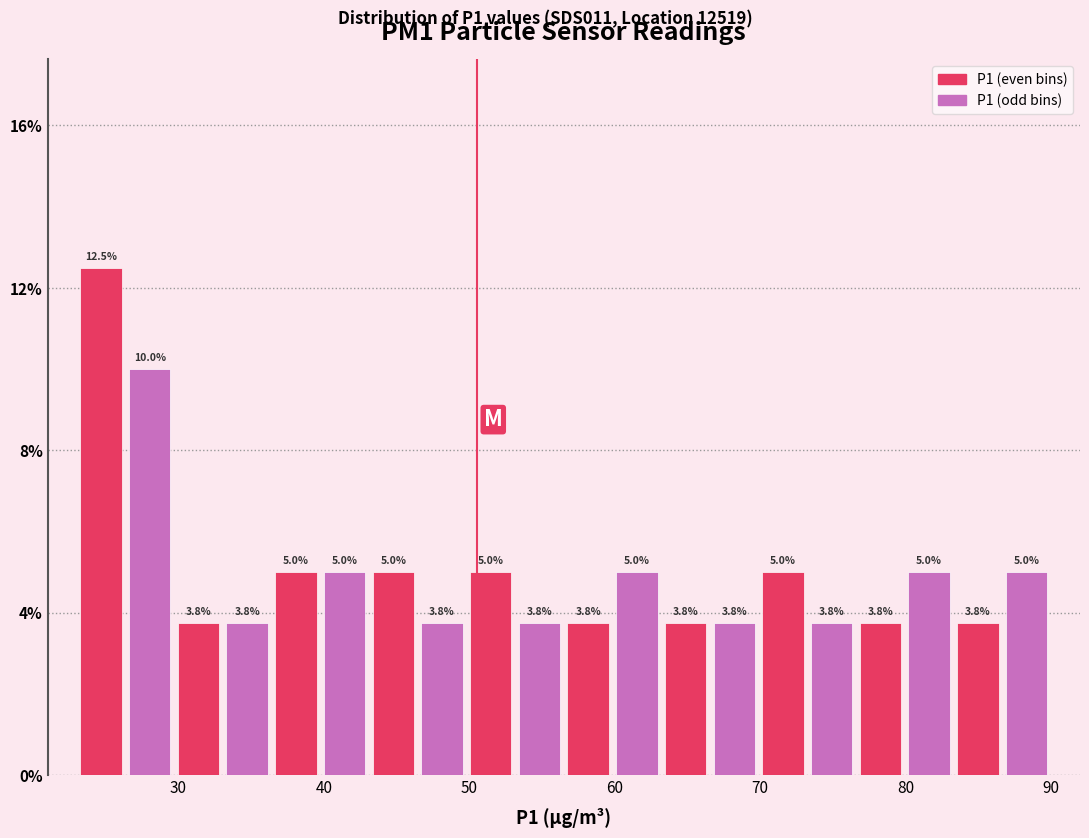

Read against the x-axis, roughly where is the centre of the tallest bar?

25